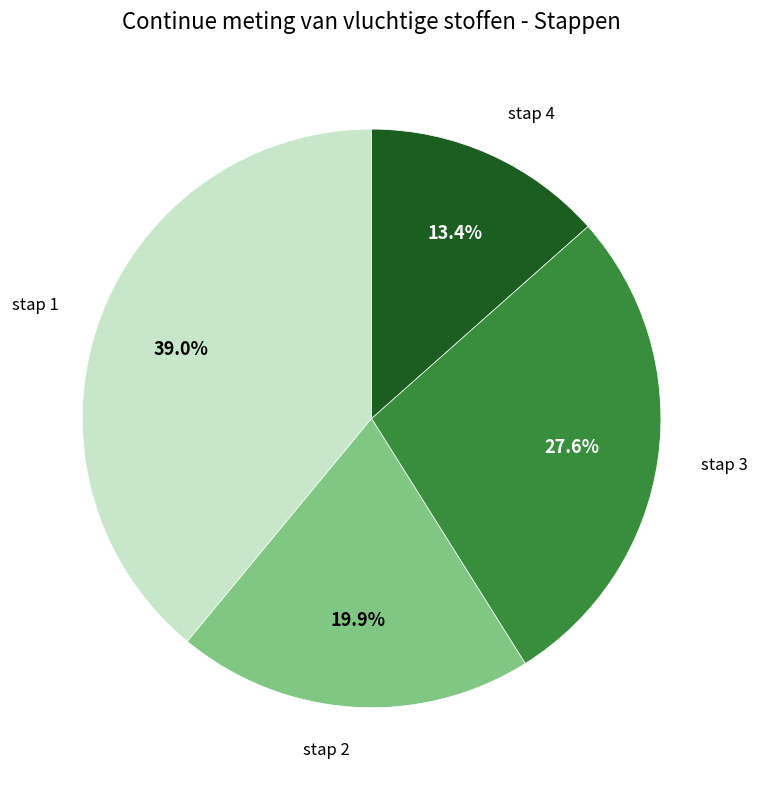

Is there any slice that represents more than half of the pie?

No